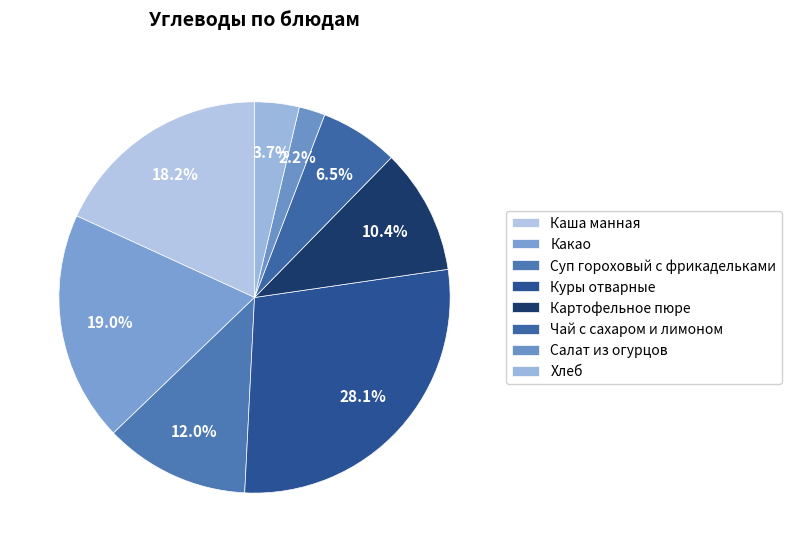

To the nearest percent, what portion does Каша манная represent?

18%